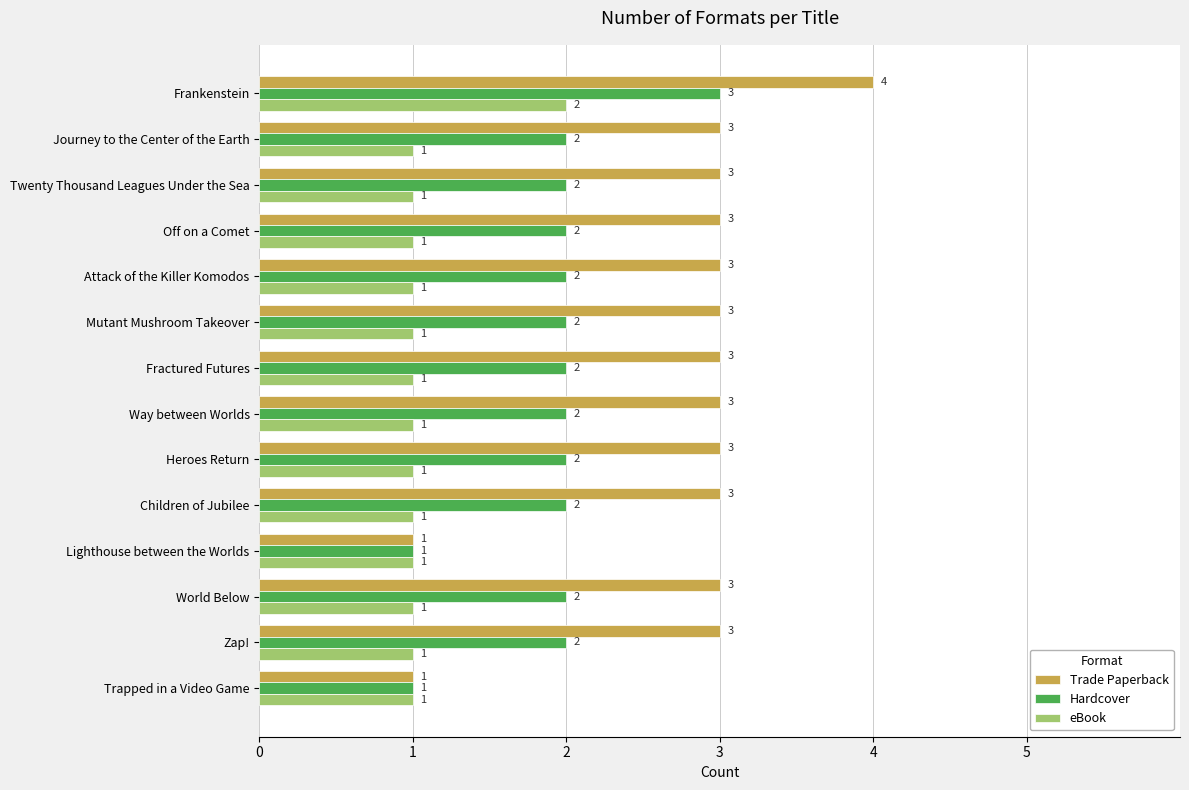

Which series has the largest total across all categories?

Trade Paperback